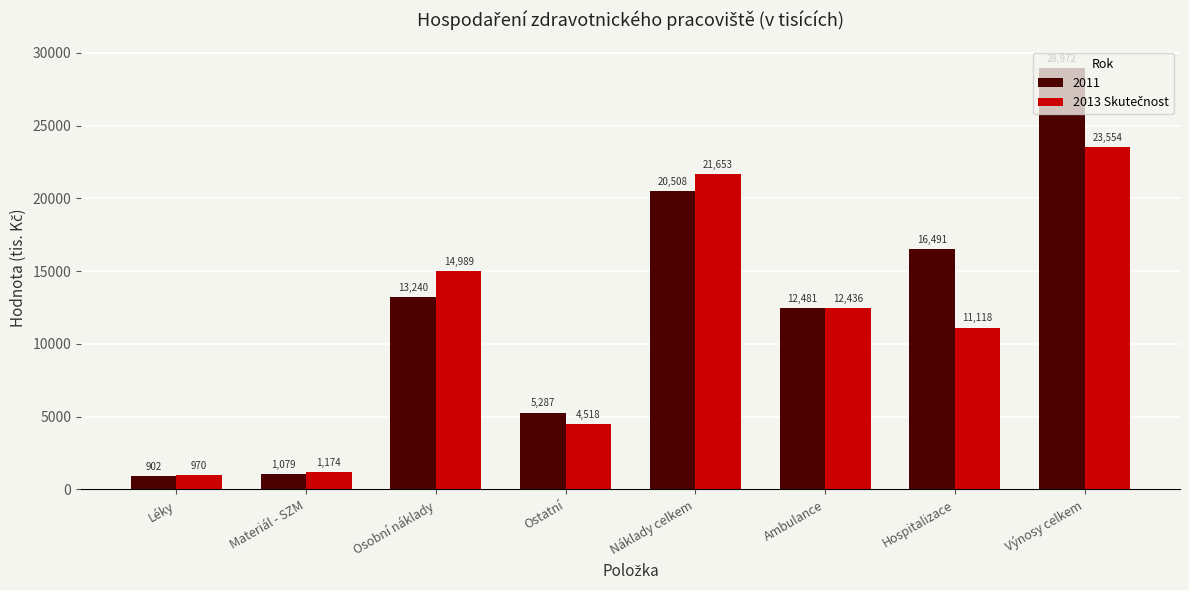

How many data points does each series have?

8